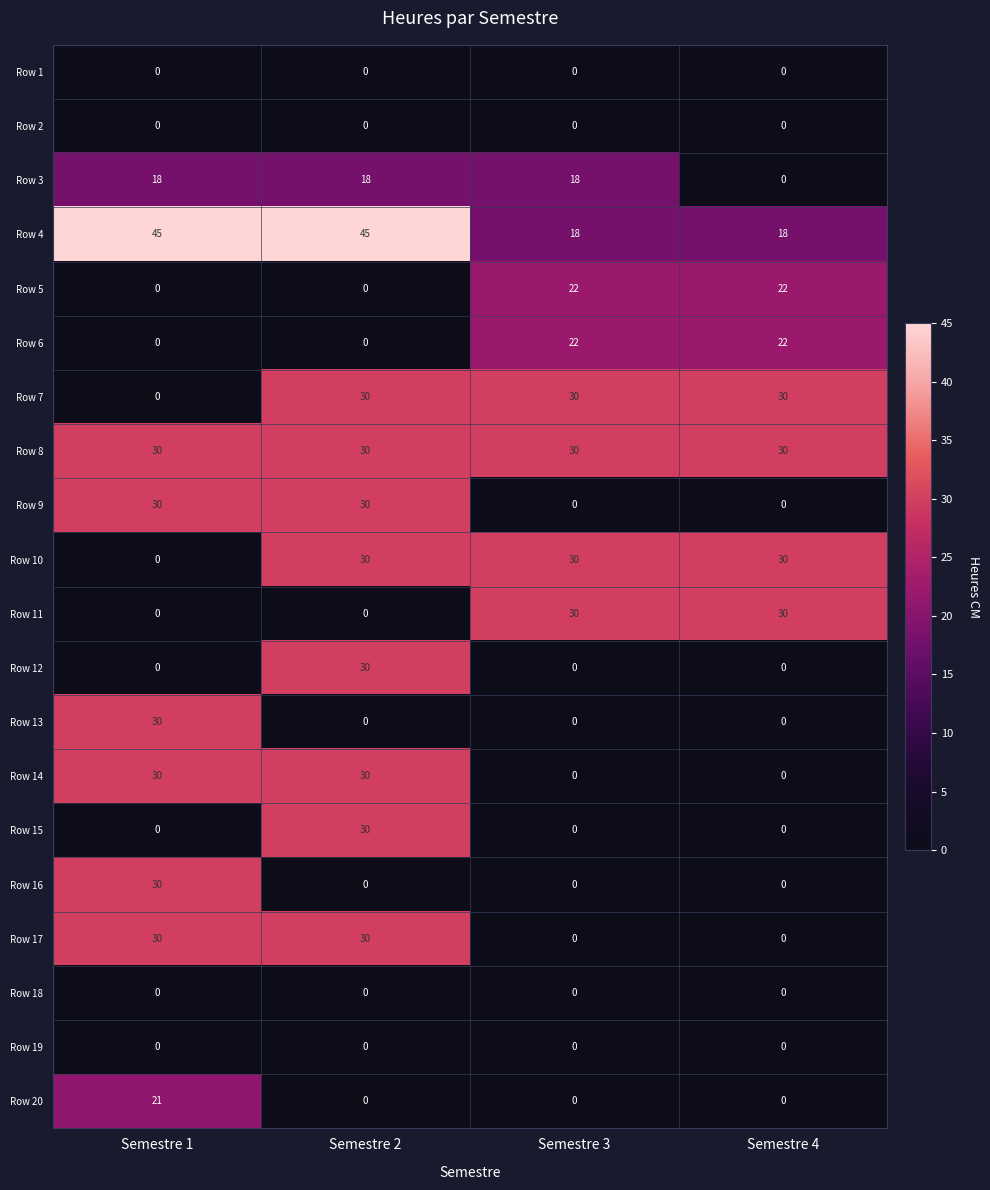

At which label does Row 13 reach its peak?

Semestre 1